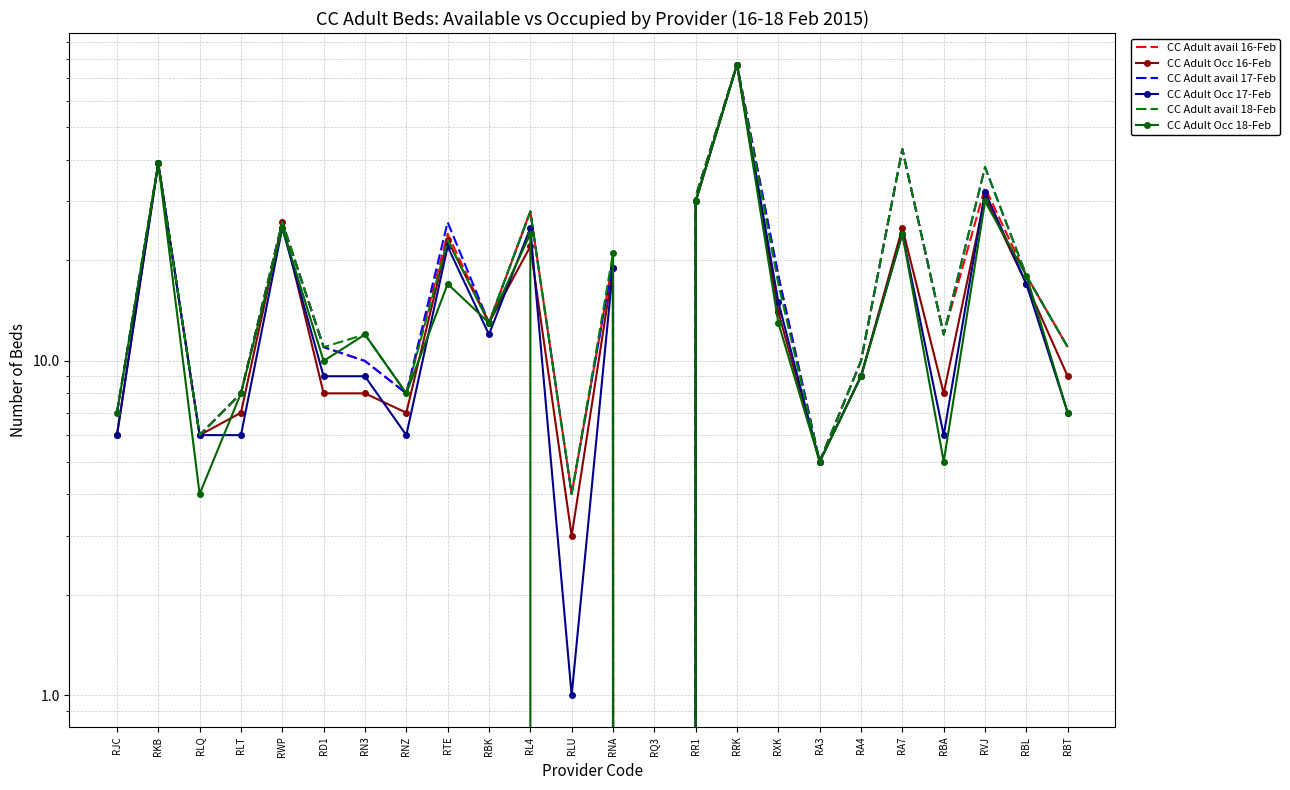

What is the sum of all CC Adult avail 17-Feb values?

469